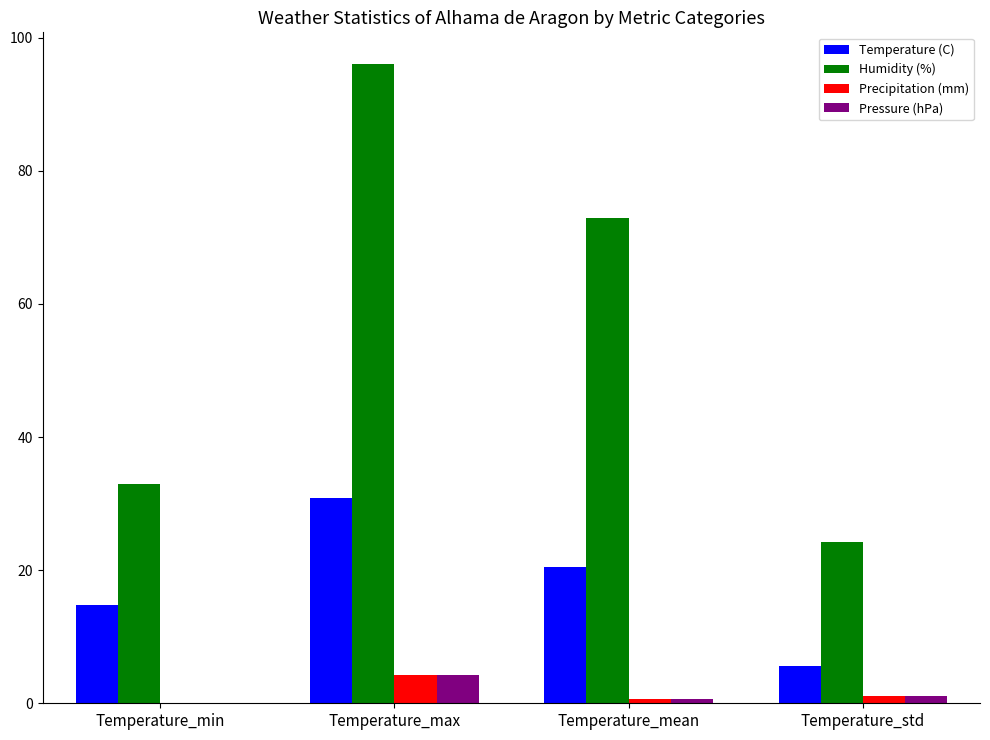

At which category is the sum across all series the highest?

Temperature_max